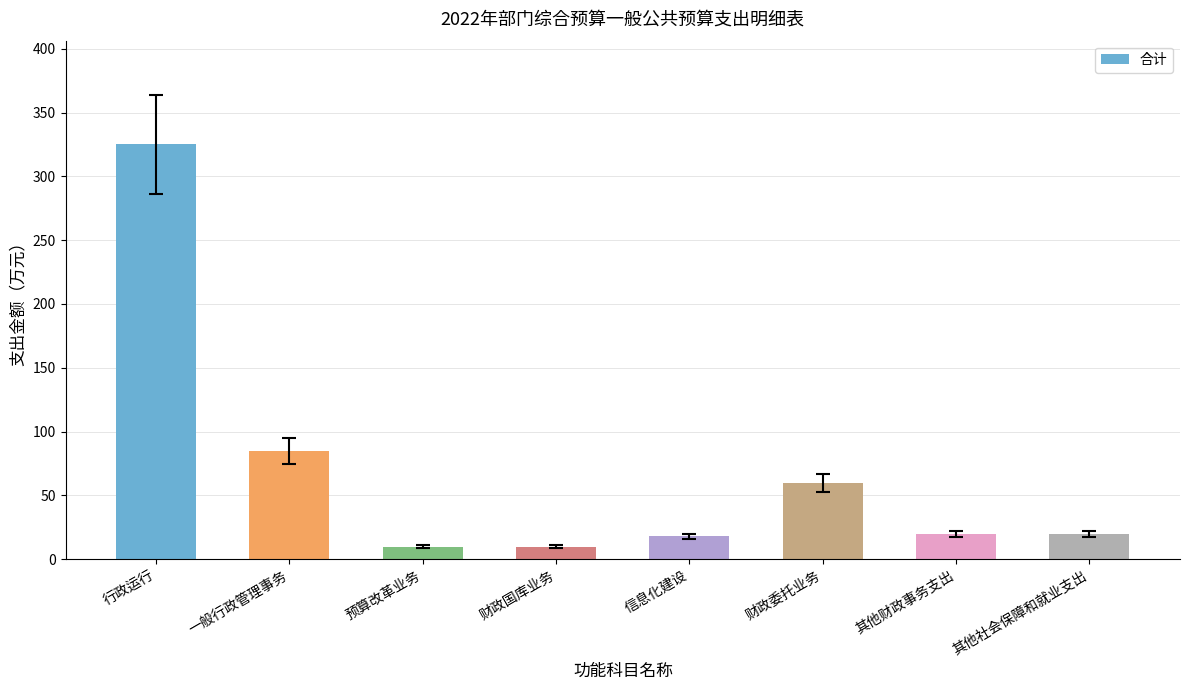

How many bars are there in total?

8